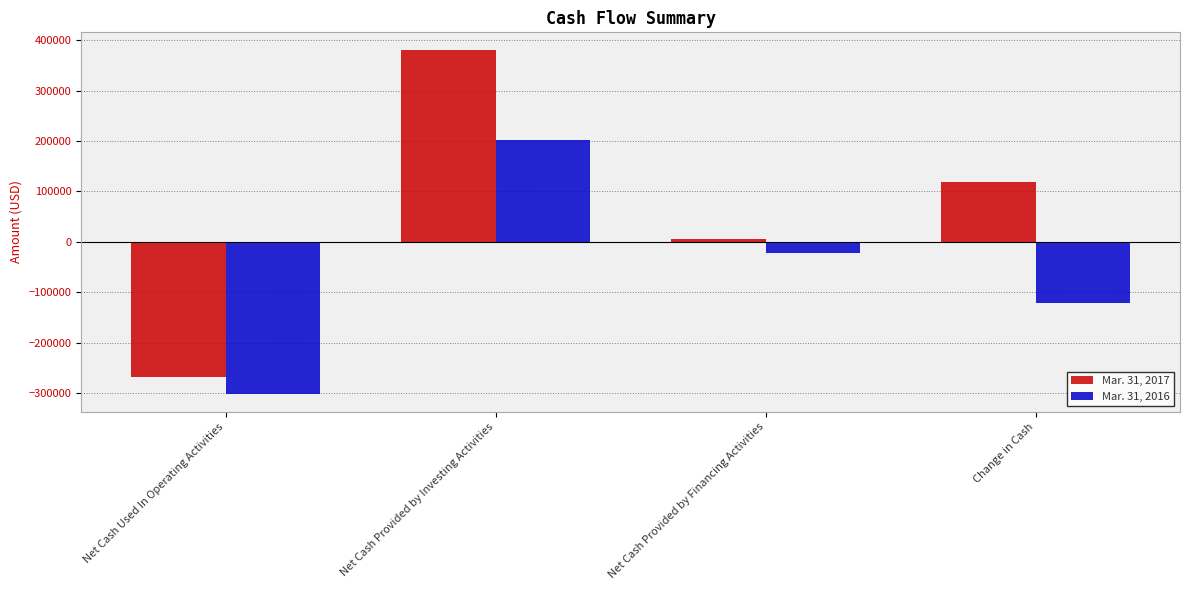

What is the value of the Mar. 31, 2016 bar at the 3rd from the left?

-21475